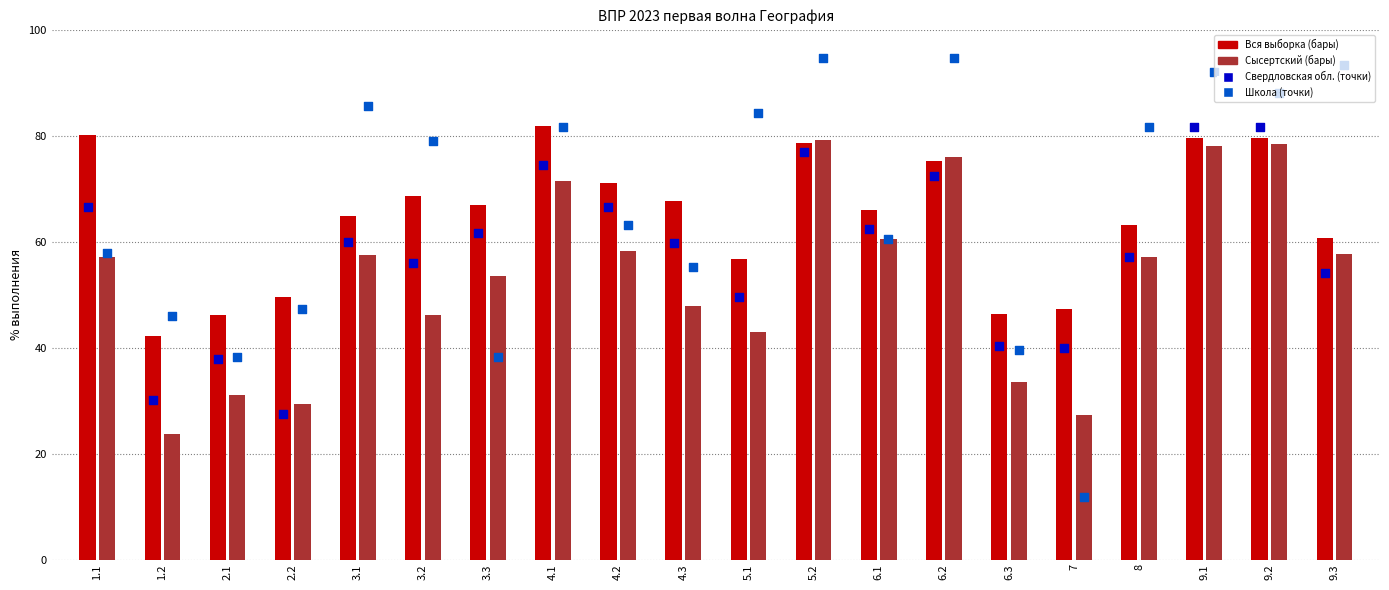

What is the total value across all series at 3.1?

145.5